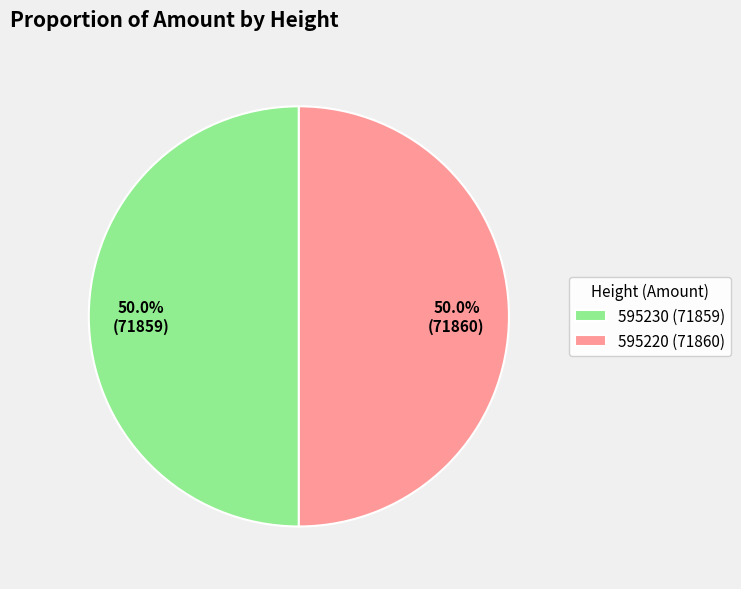

Combined, what portion of the pie is 595230 (71859) and 595220 (71860)?

100.0%